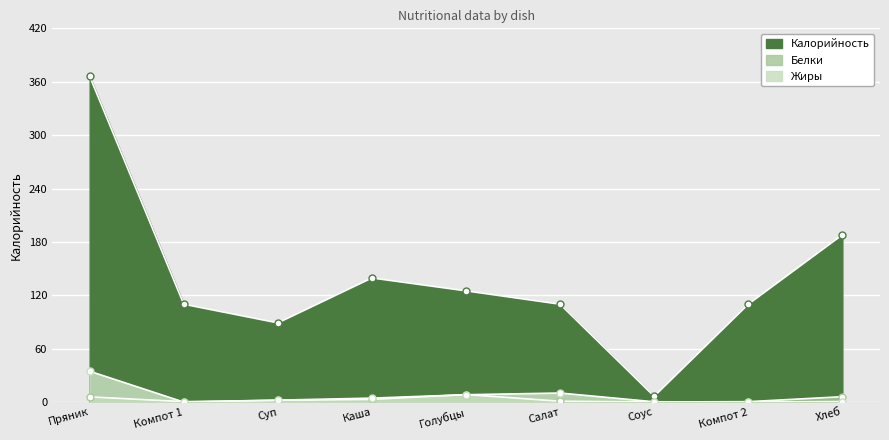

At how many categories does at least one series exceed 298?

1